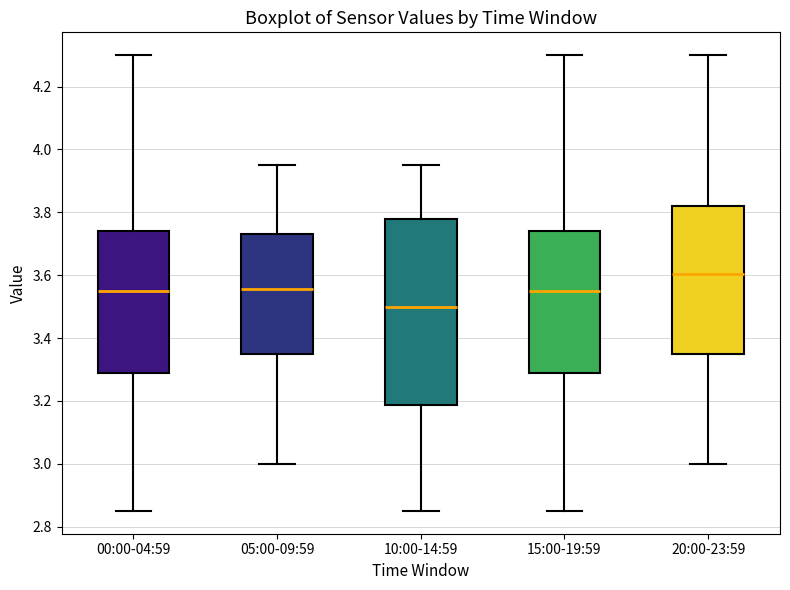

Comparing the boxes themselves (not the whiskers), which one is the tallest?

10:00-14:59